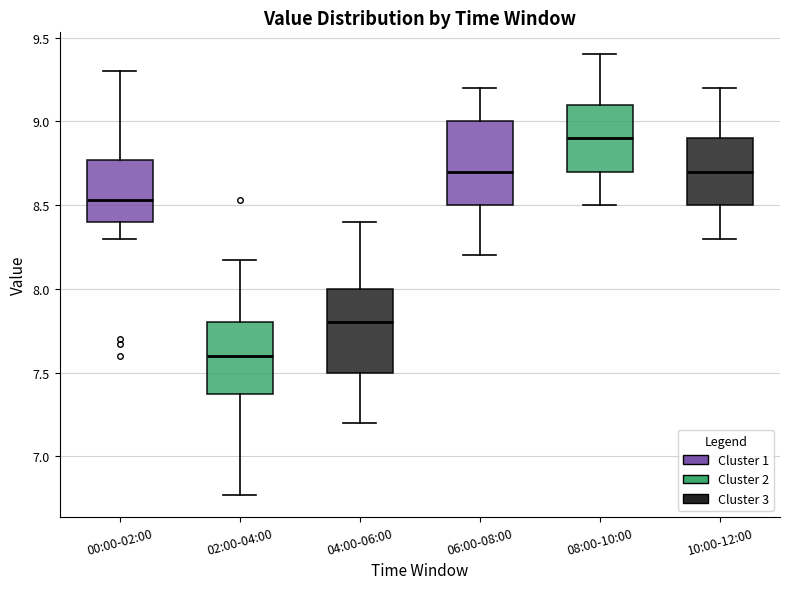

Reading left to right, read every box against the y-axis: the position of its median line, the range the box covers, and the ends of its whiskers. The values are not printed on the chart, so give them approximately, as read against the axis.

00:00-02:00: median 8.55, box 8.40 to 8.75, whiskers 8.30 to 9.30
02:00-04:00: median 7.60, box 7.35 to 7.80, whiskers 6.75 to 8.15
04:00-06:00: median 7.80, box 7.50 to 8.00, whiskers 7.20 to 8.40
06:00-08:00: median 8.70, box 8.50 to 9.00, whiskers 8.20 to 9.20
08:00-10:00: median 8.90, box 8.70 to 9.10, whiskers 8.50 to 9.40
10:00-12:00: median 8.70, box 8.50 to 8.90, whiskers 8.30 to 9.20